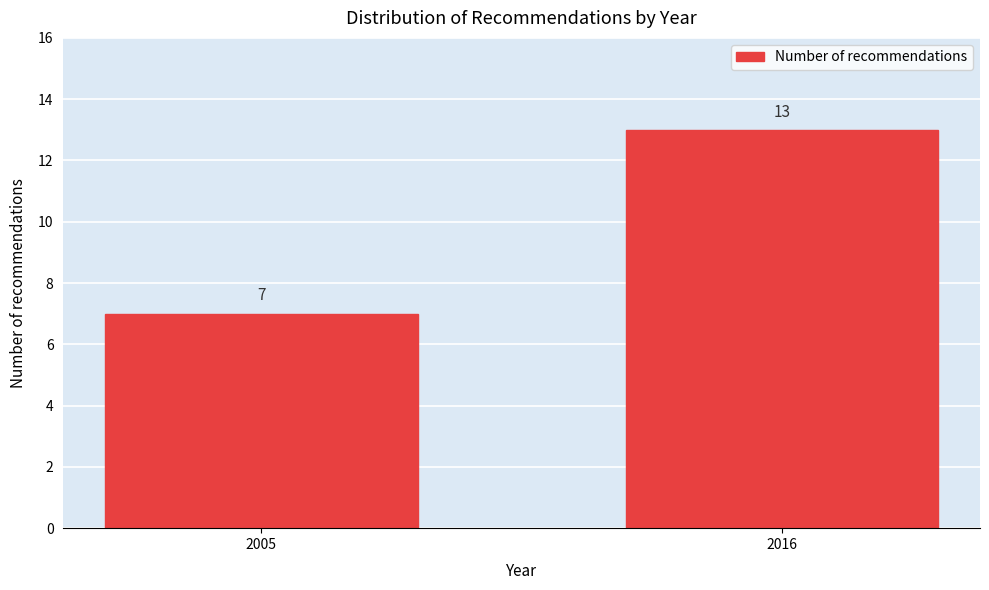

Reading left to right, extract all data points from this chart.

7	13